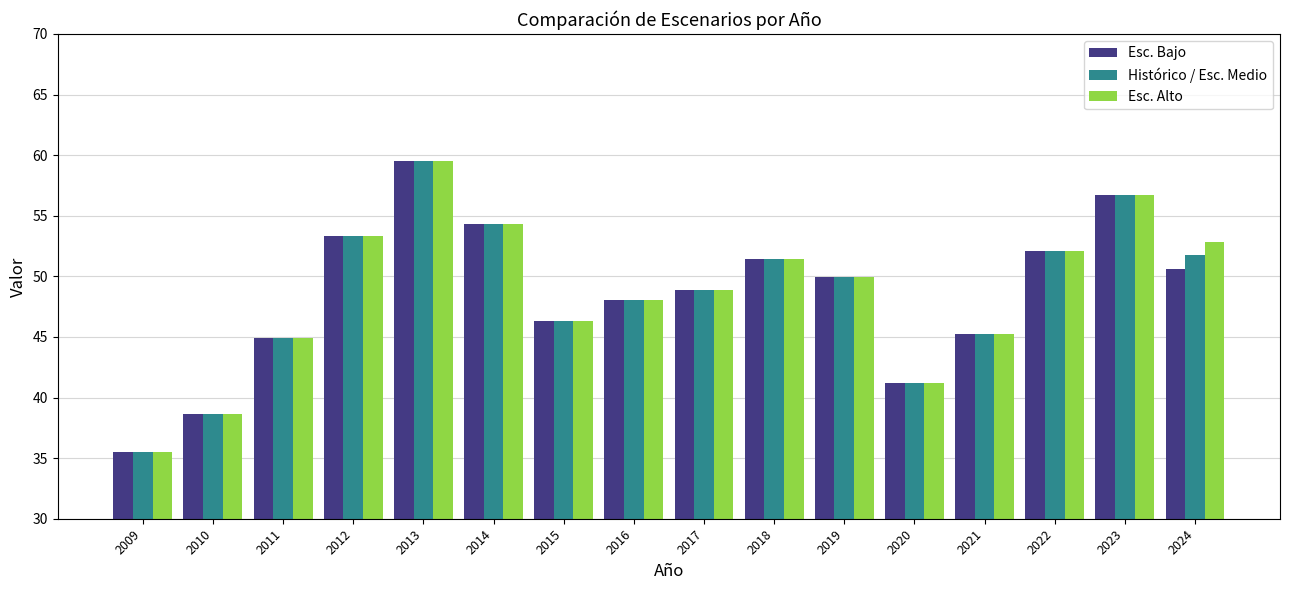

Does the chart contain stacked bars?

No